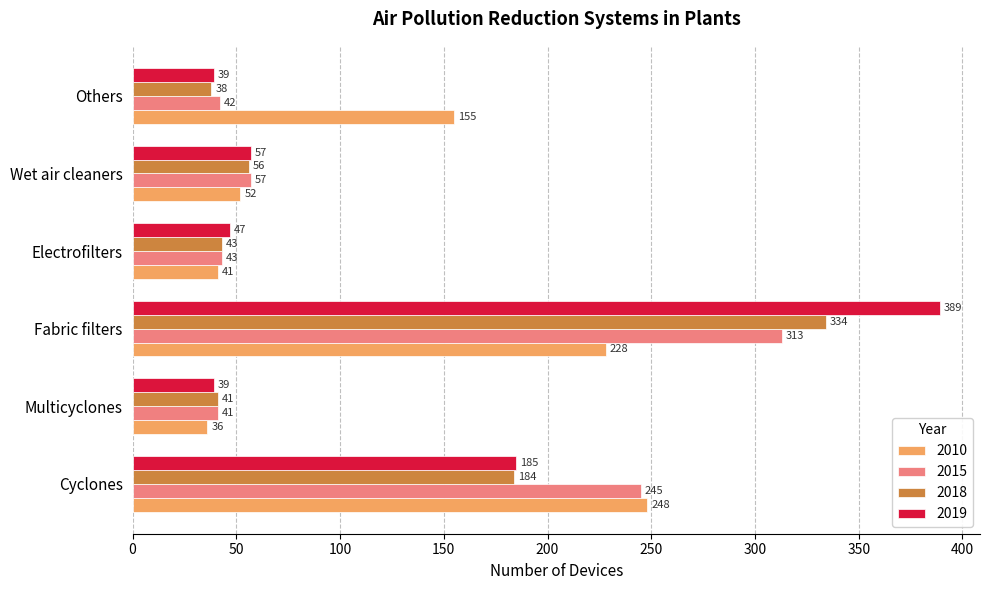

What is the average value of the 2019 series?

126